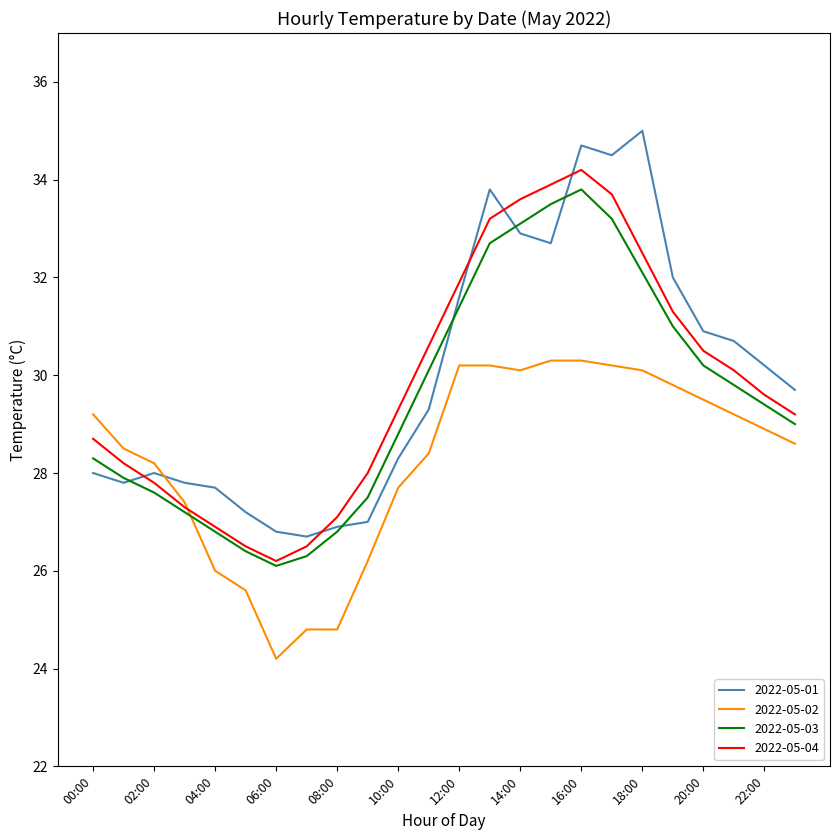

Which series has the widest spread of values?

2022-05-01